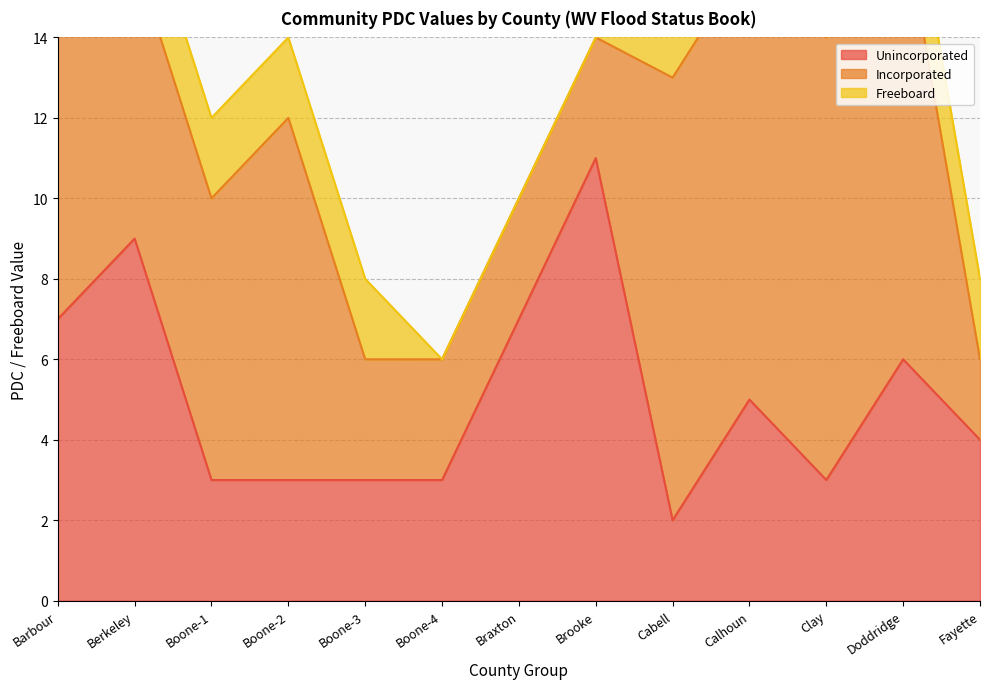

Count the number of data series in this chart.

3